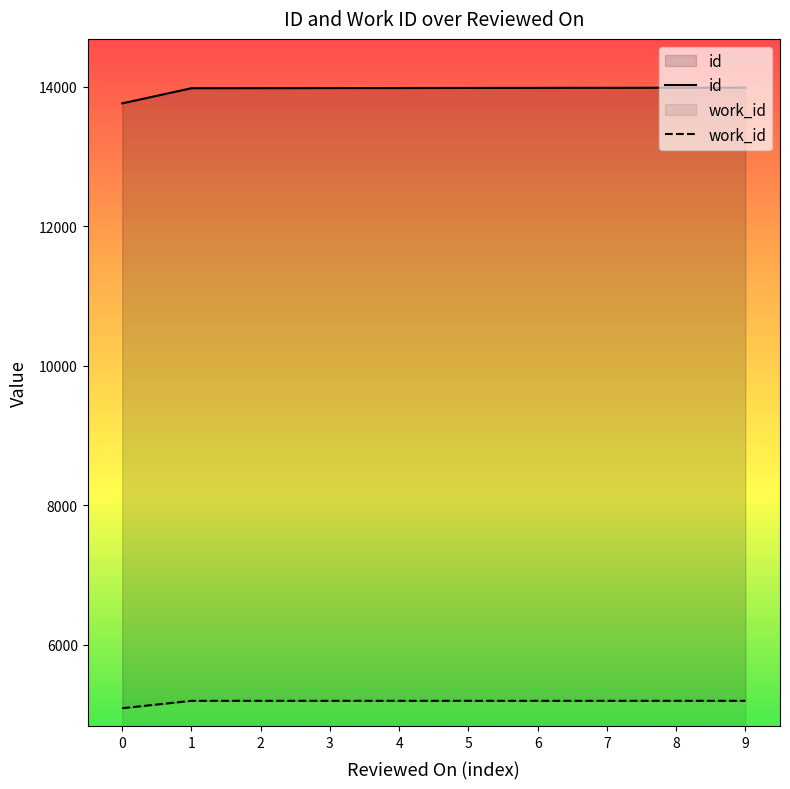

What is the total value across all series at 7?

13985